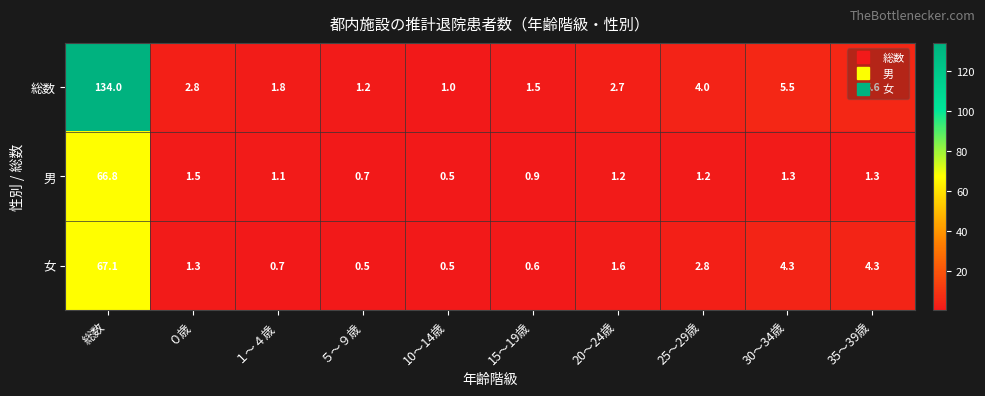

Which label corresponds to the largest value in the chart?

総数